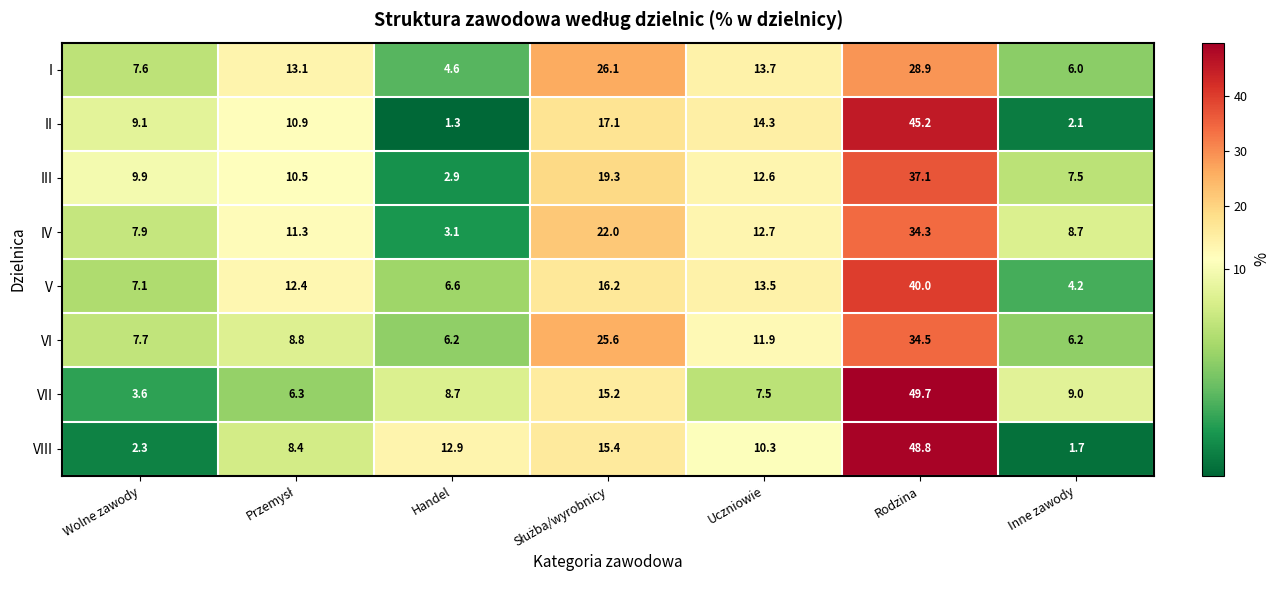

Is it true that IV equals 7.9 at Wolne zawody?

True